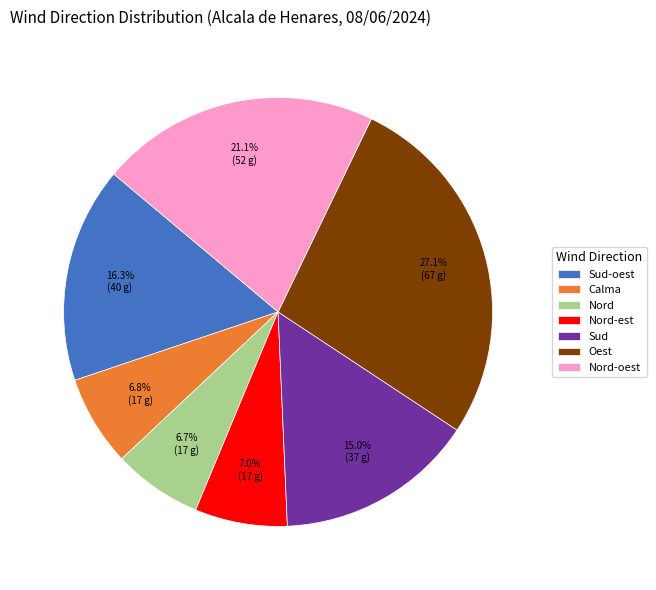

What is the largest slice in the pie chart?

Oest